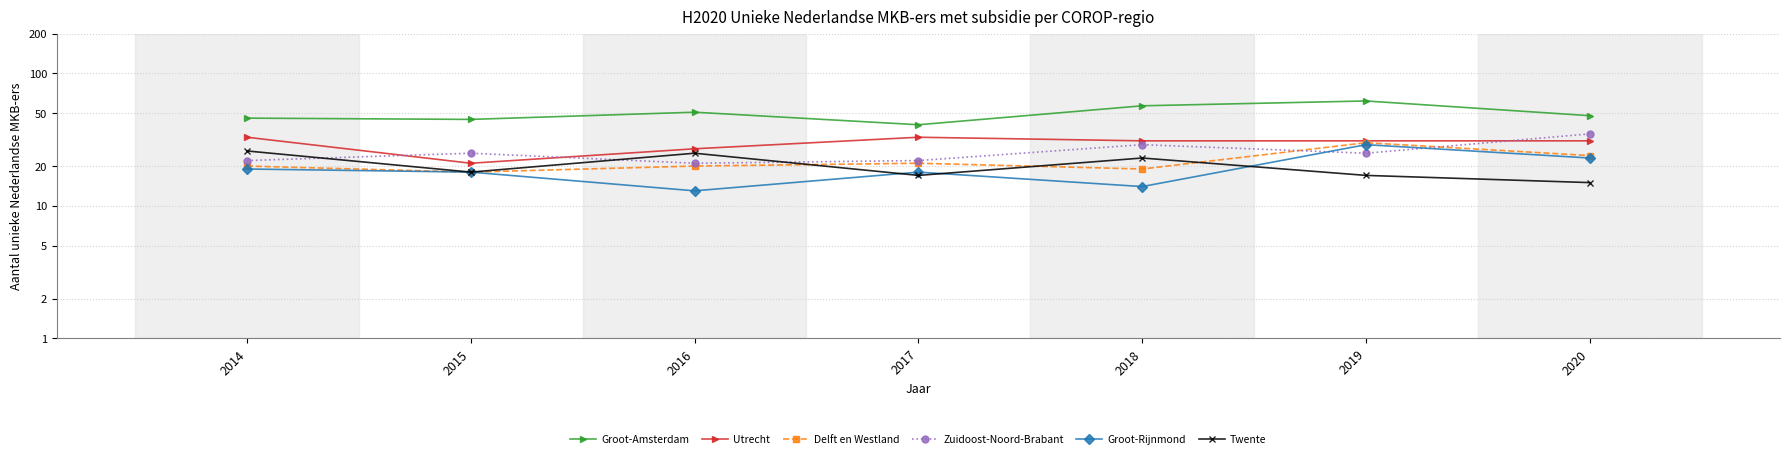

What is the difference between the second highest and minimum values in the Zuidoost-Noord-Brabant series?

8